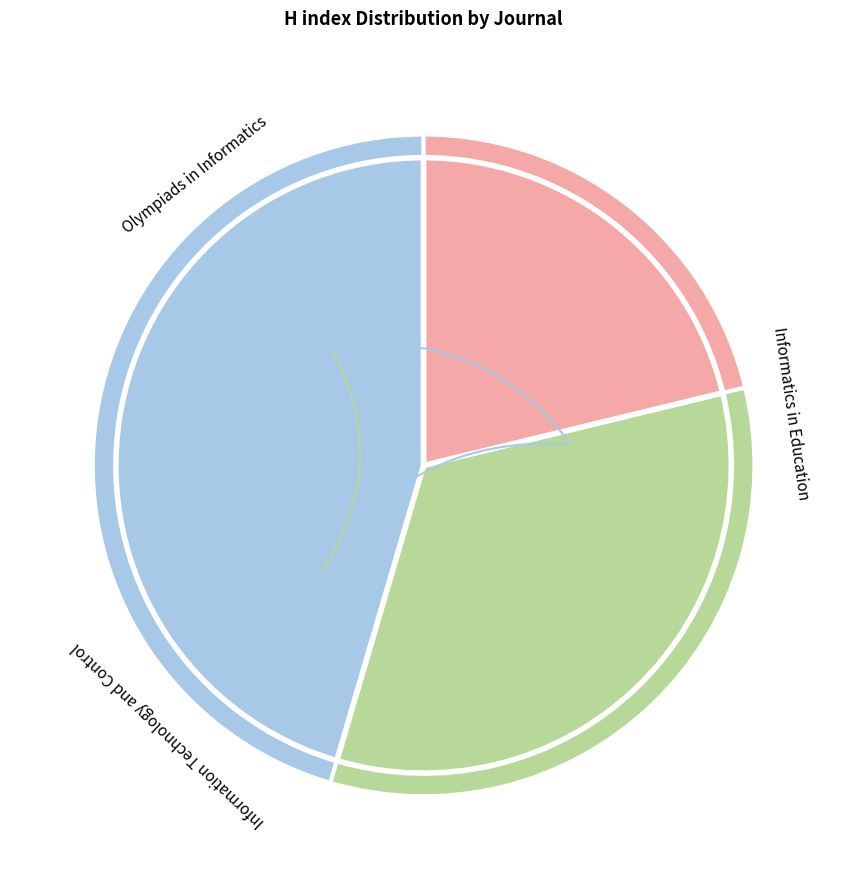

True or false: Informatics in Education accounts for 52% of the total.

False